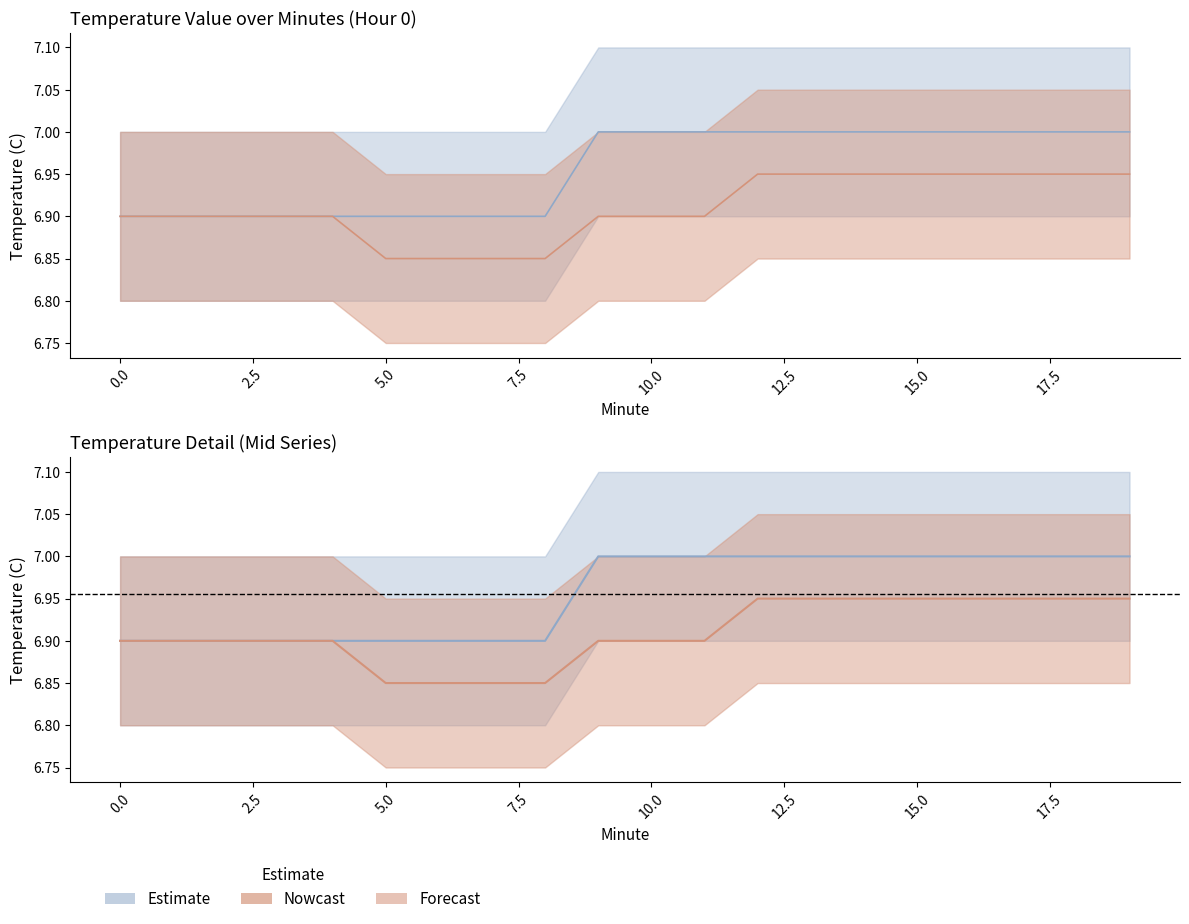

Which has a higher value, 4 or 16?

16